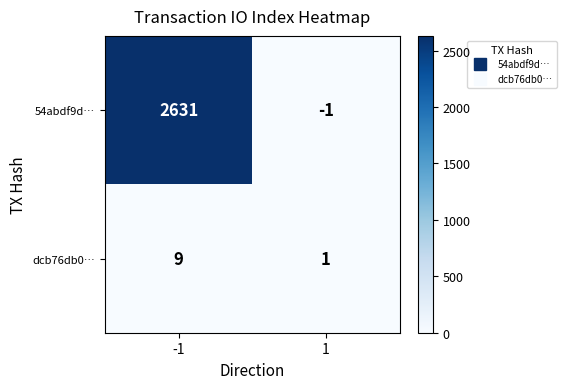

What is the maximum value shown in the chart?

2631